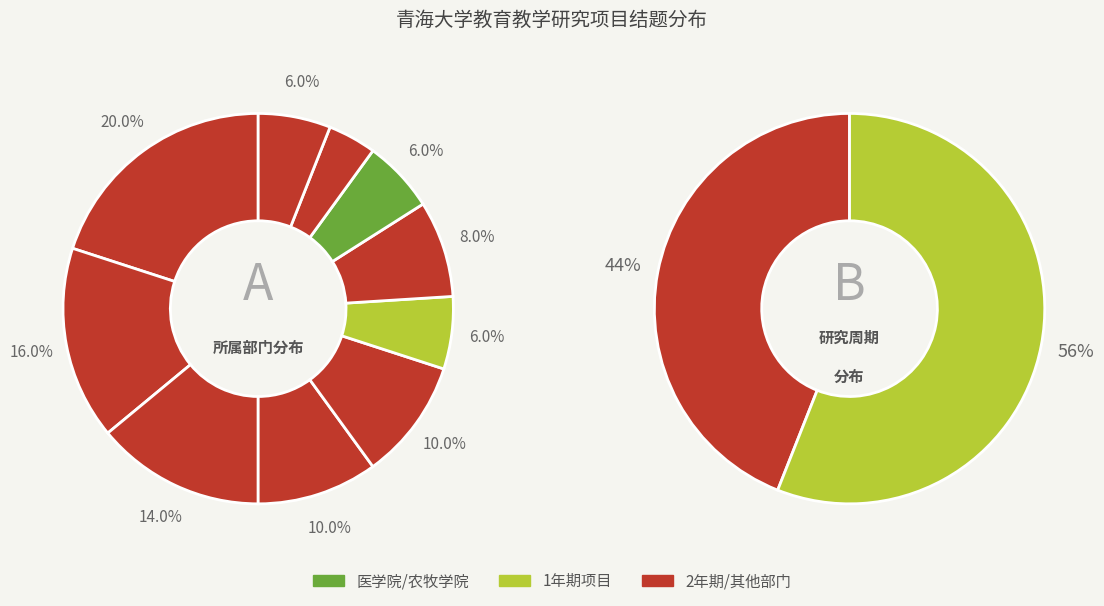

To the nearest percent, what is the average slice percentage?

10%